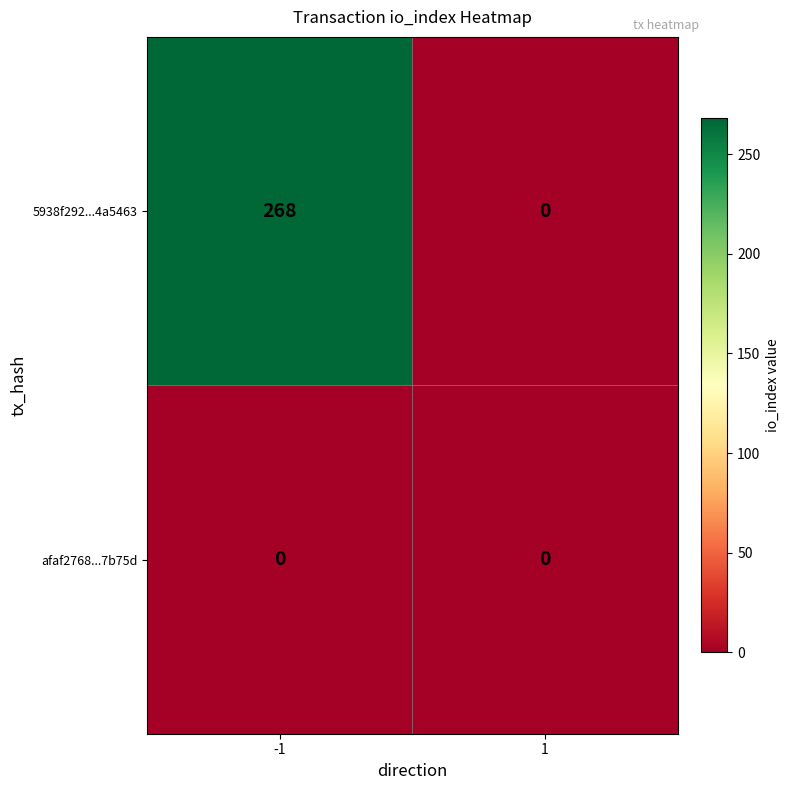

At which category does the chart reach its peak across all series?

-1